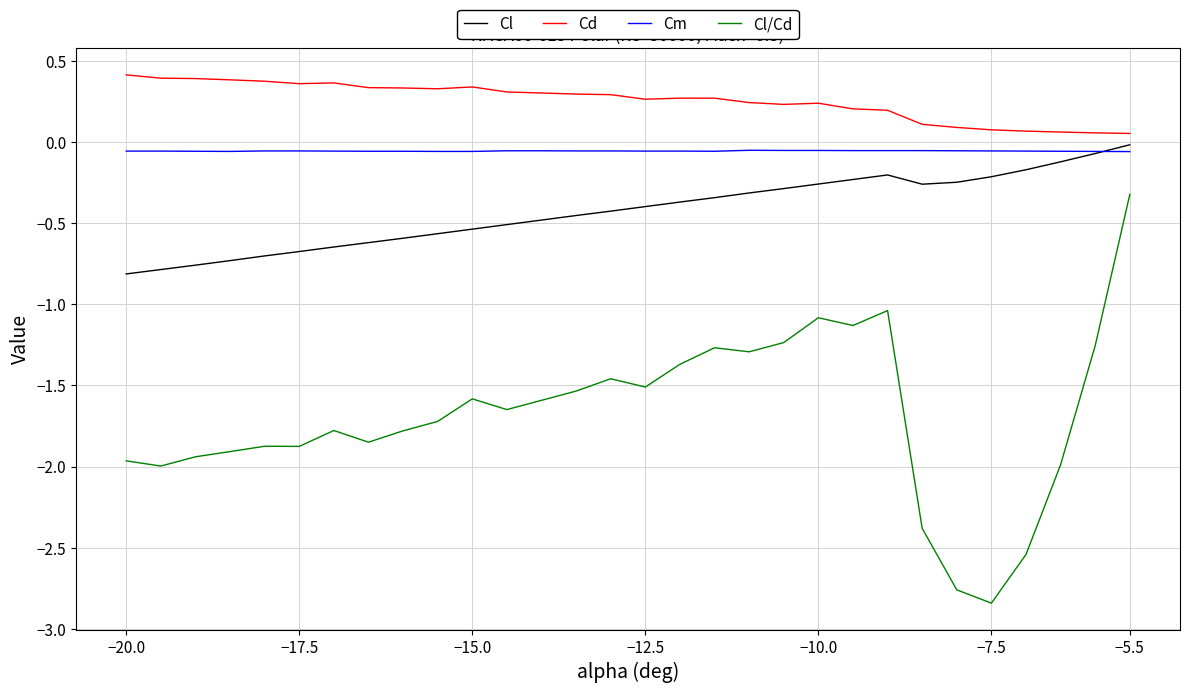

List the series in order of their overall mean, lowest first.

Cl/Cd, Cl, Cm, Cd